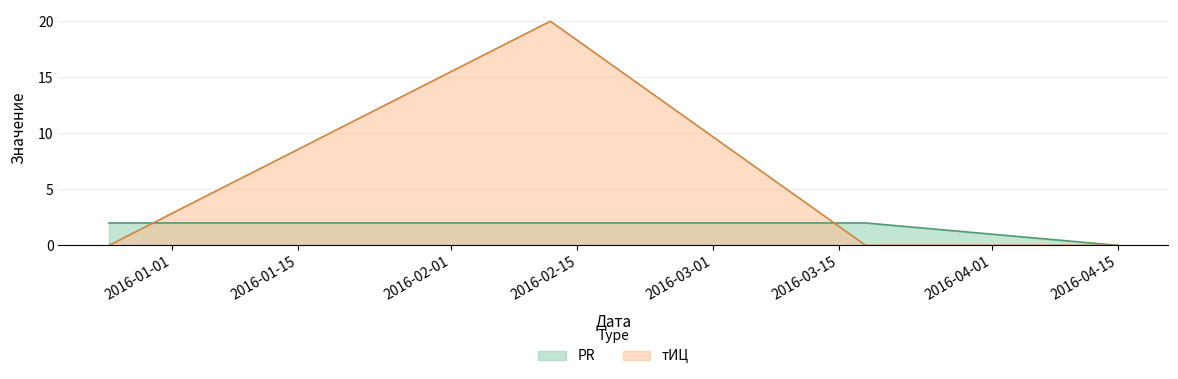

Read the PR value at 2015-12-25.

2